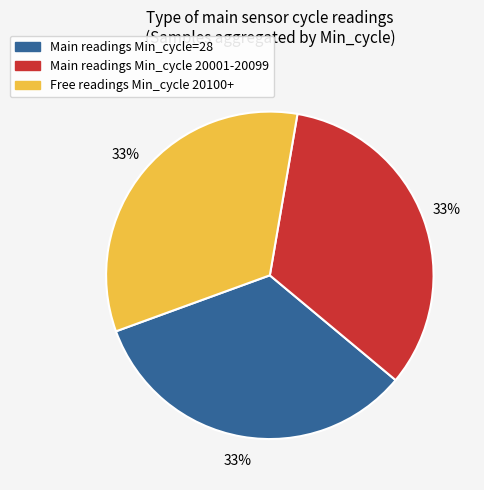

To the nearest percent, what is the average slice percentage?

33%